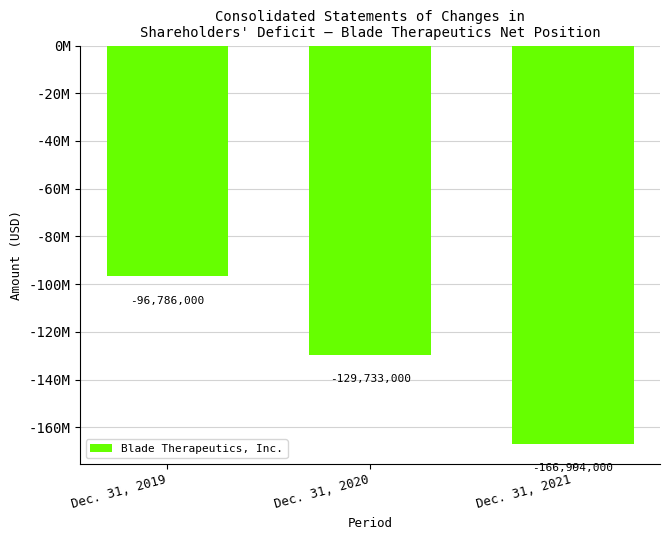

What is the change in value from Dec. 31, 2019 to Dec. 31, 2021?

-70208000